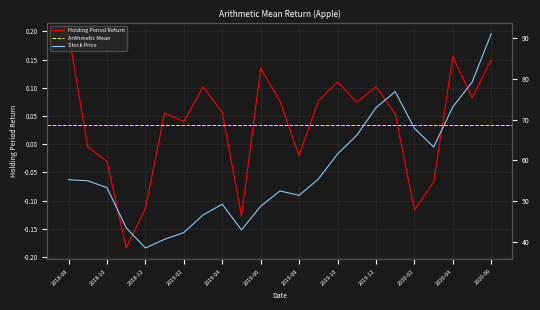

True or false: Holding Period Return has a value of 0.2 at 2019-10.

False